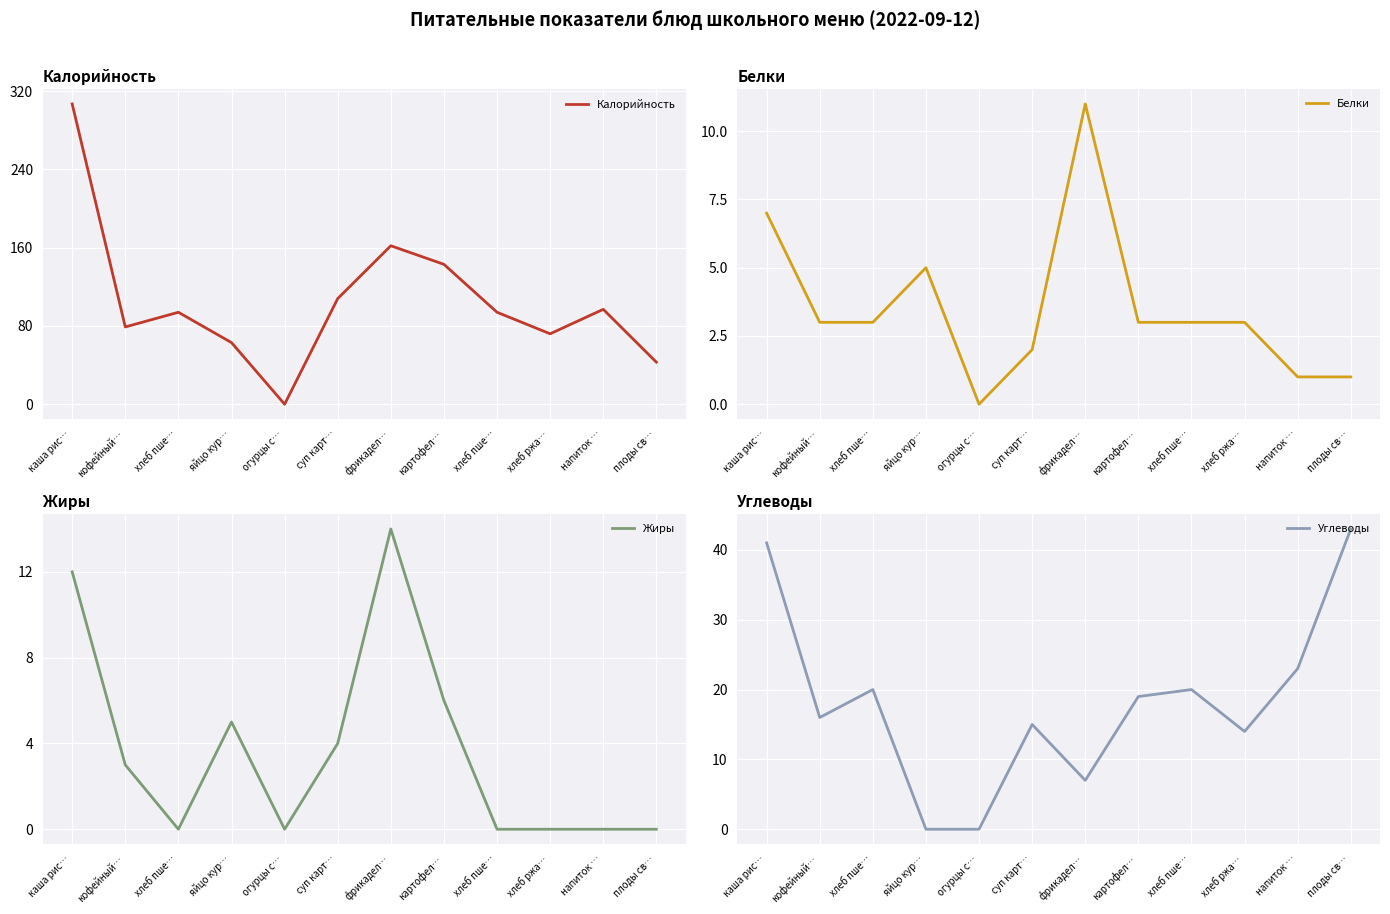

How many intersections are there between Углеводы and Белки?

3